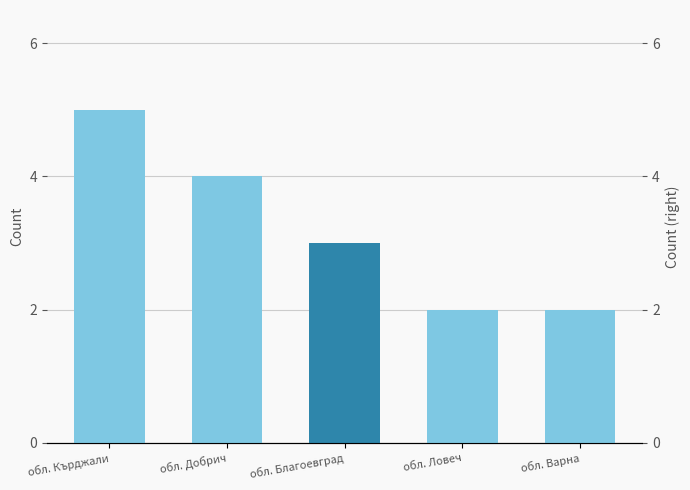

What is the label of the 4th bar from the left?

обл. Ловеч